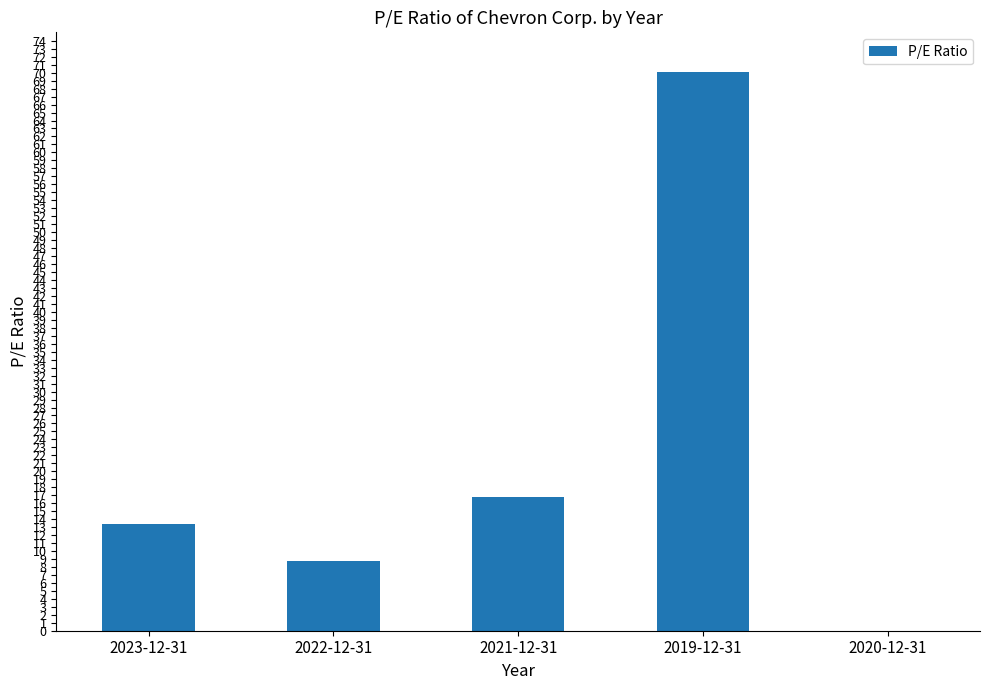

What is the sum of all values?

109.0